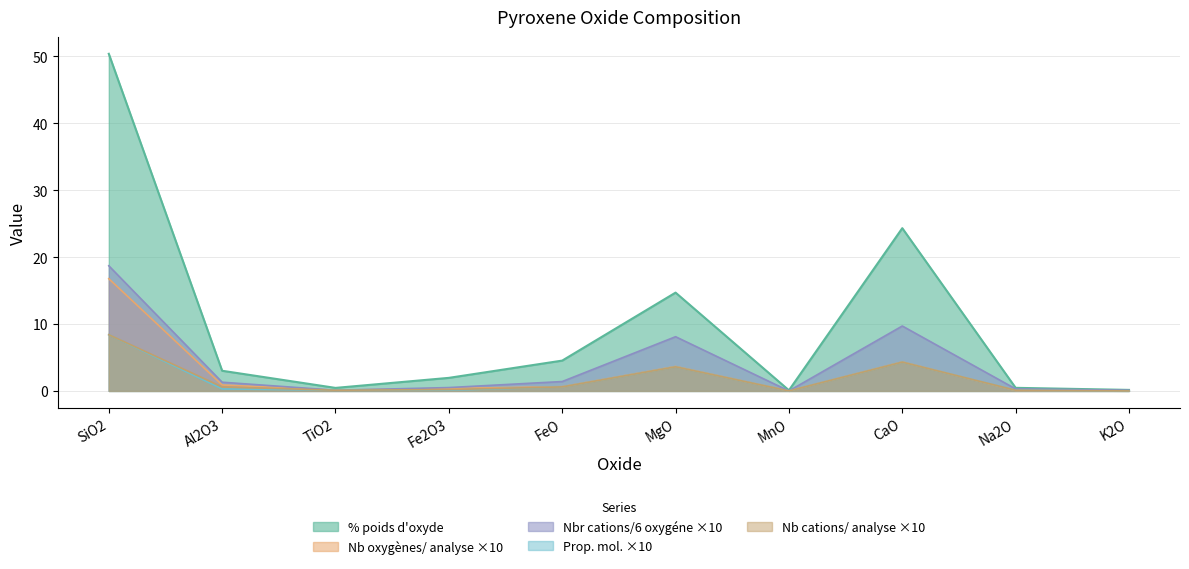

Which category has the highest value in the % poids d'oxyde series?

SiO2